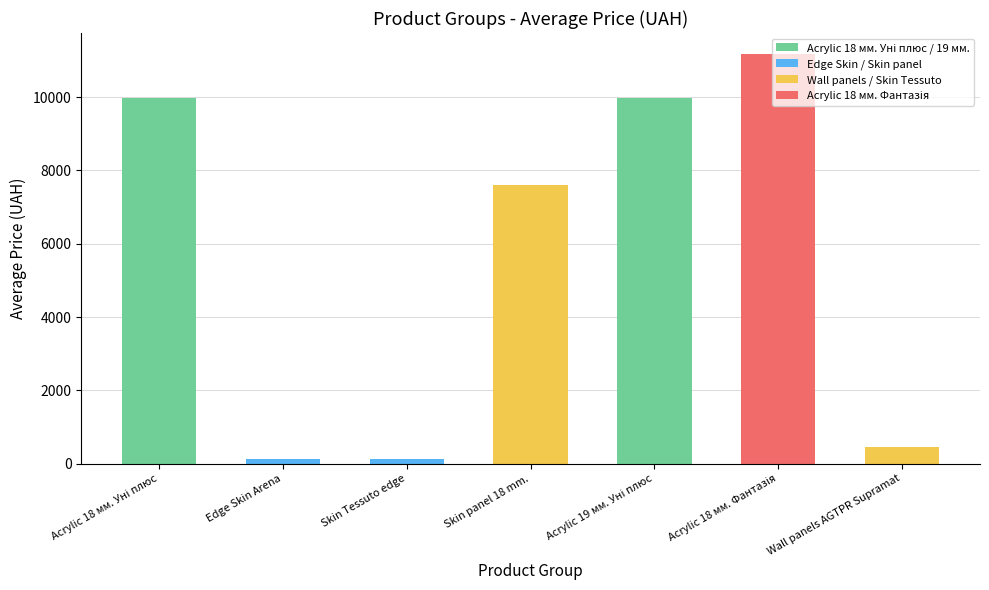

Does the chart contain stacked bars?

No